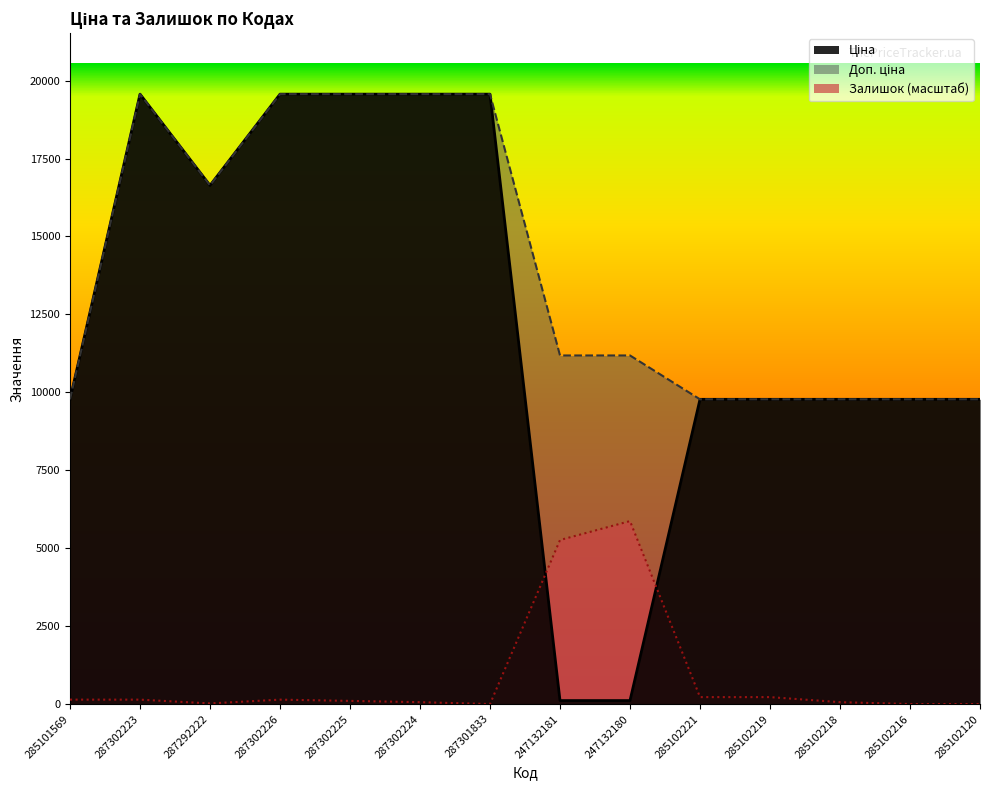

What is the sum of the Залишок values at 285102120 and 285101569?

141.7